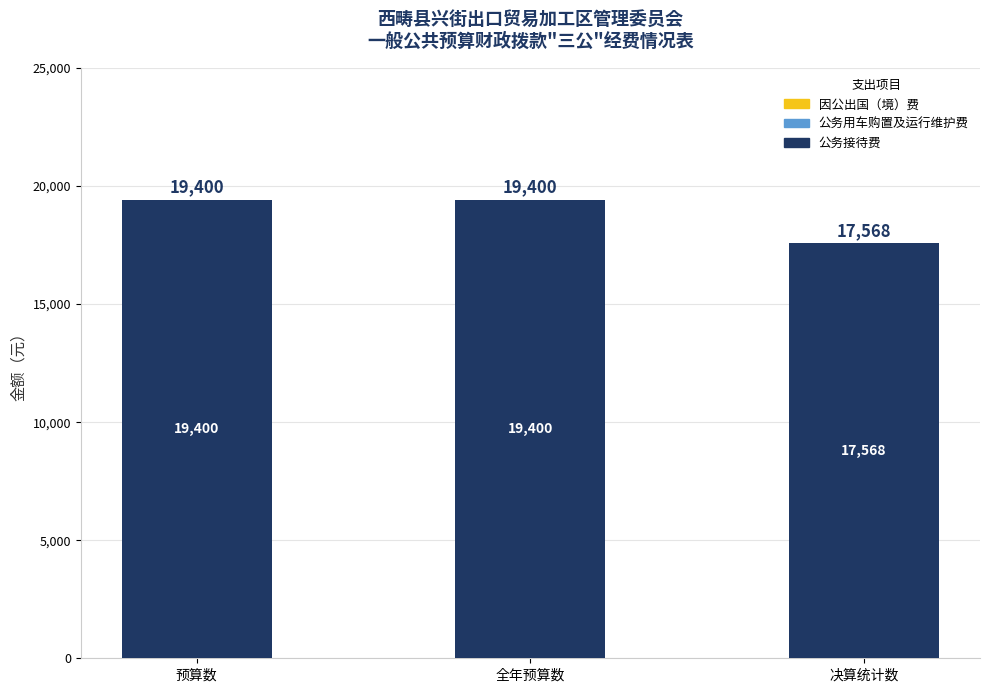

Does the chart contain any negative values?

No